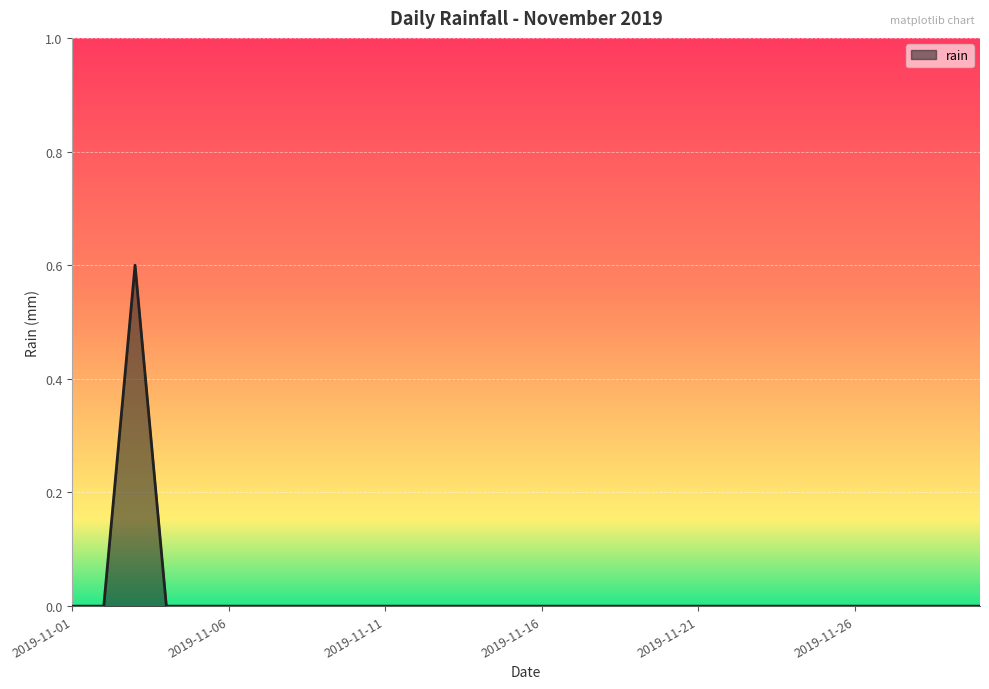

Count the number of categories in the chart.

30